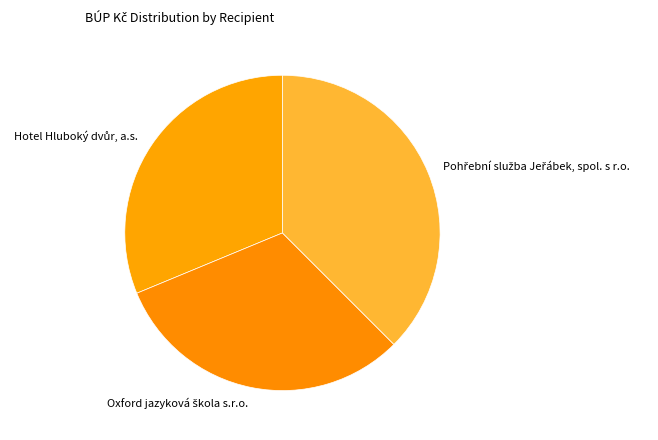

Is there a majority slice in this chart?

No